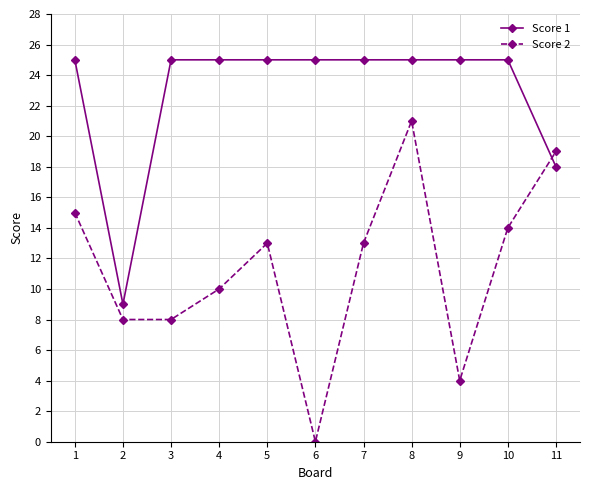

List the series in order of their peak value, lowest first.

Score 2, Score 1